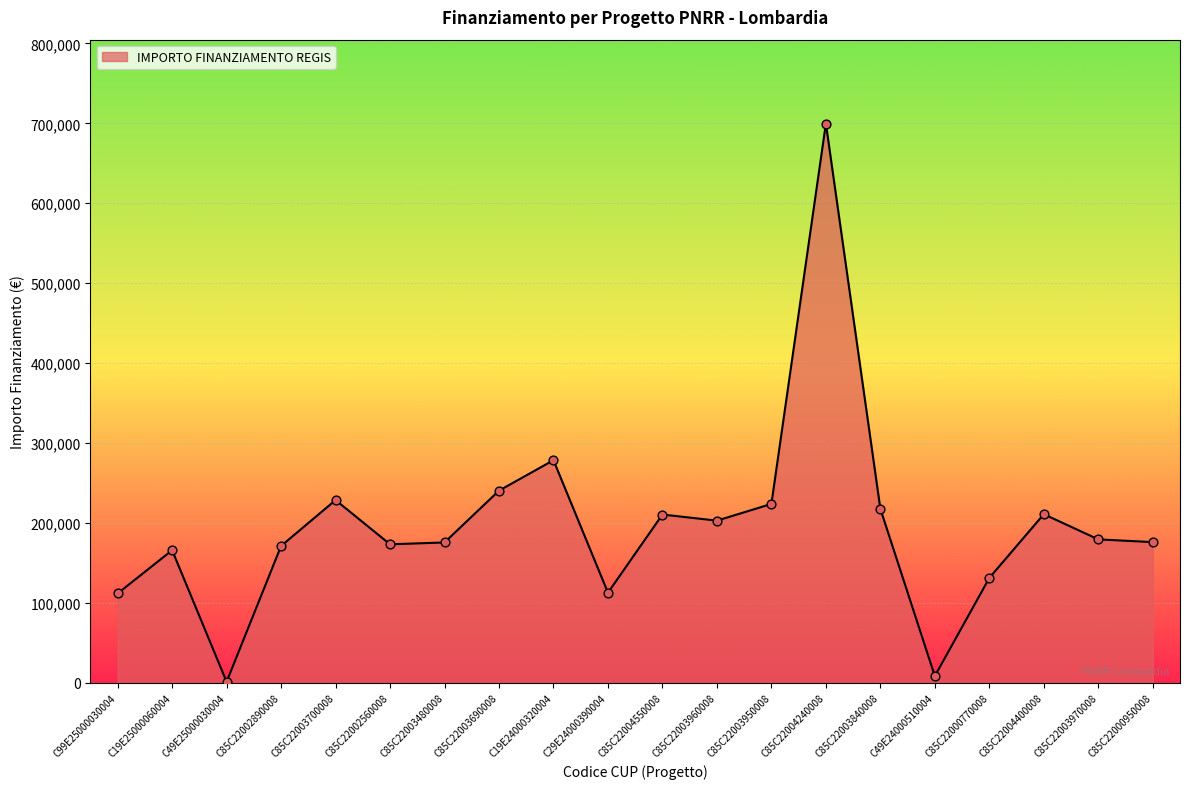

Between C19E24000320004 and C85C22003840008, which is larger?

C19E24000320004